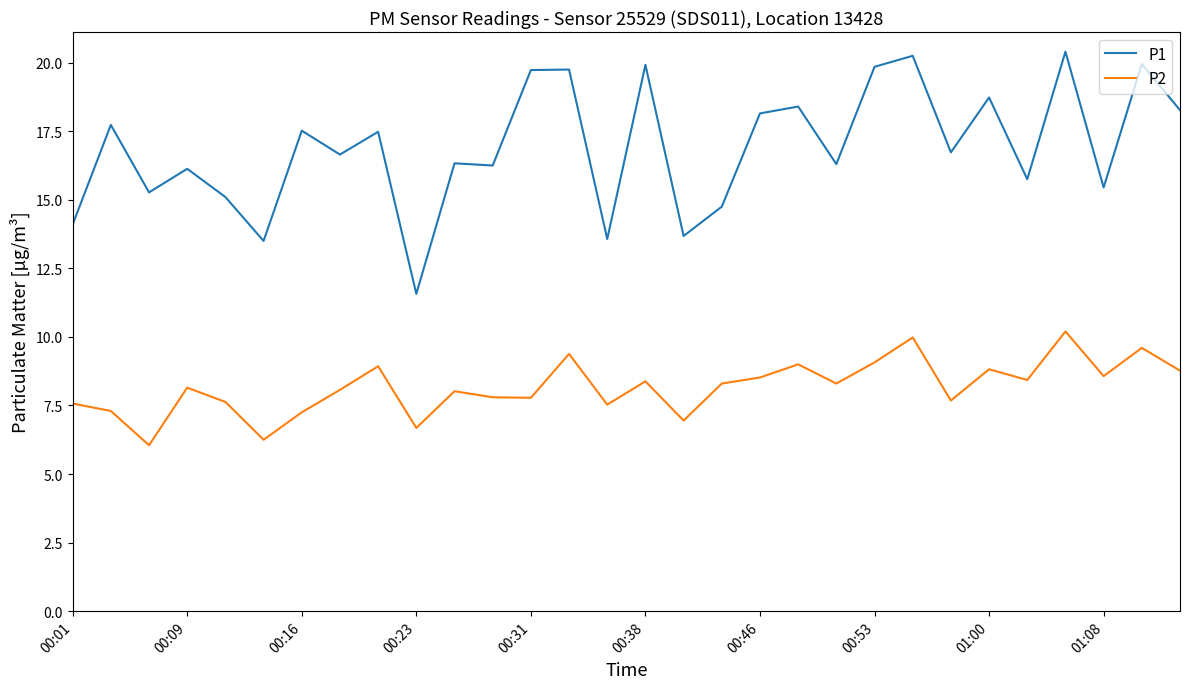

True or false: P2 and P1 cross at least once.

False